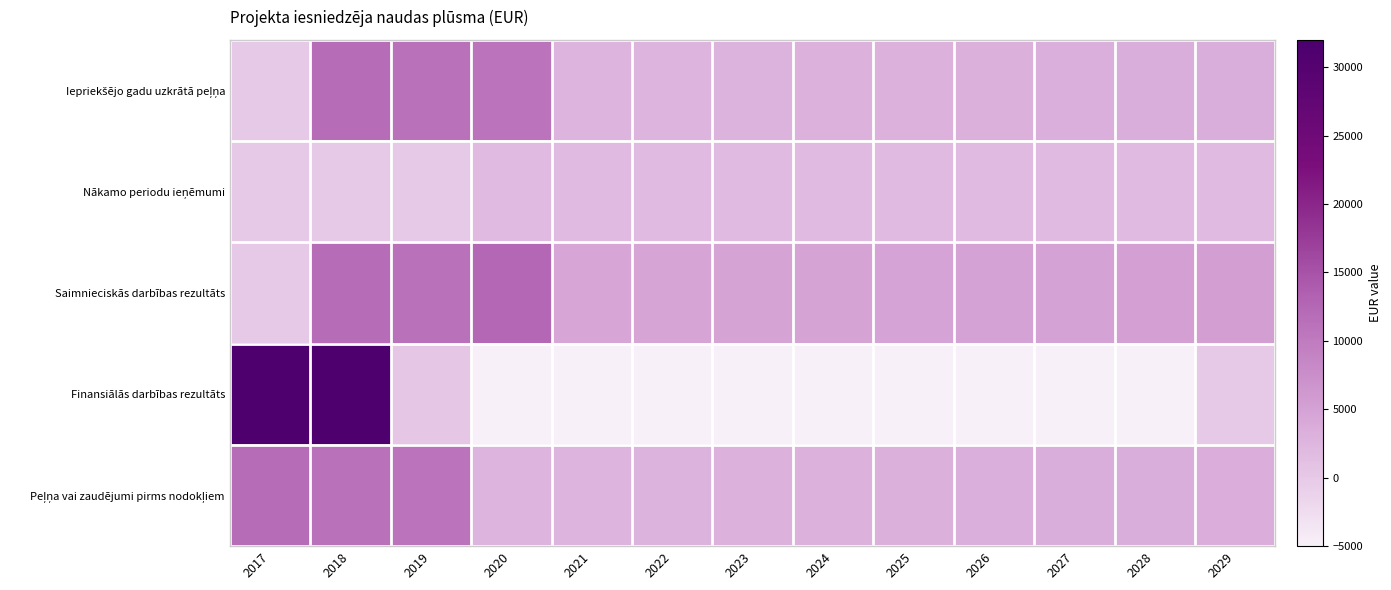

What is the minimum value shown in the chart?

-5000.0